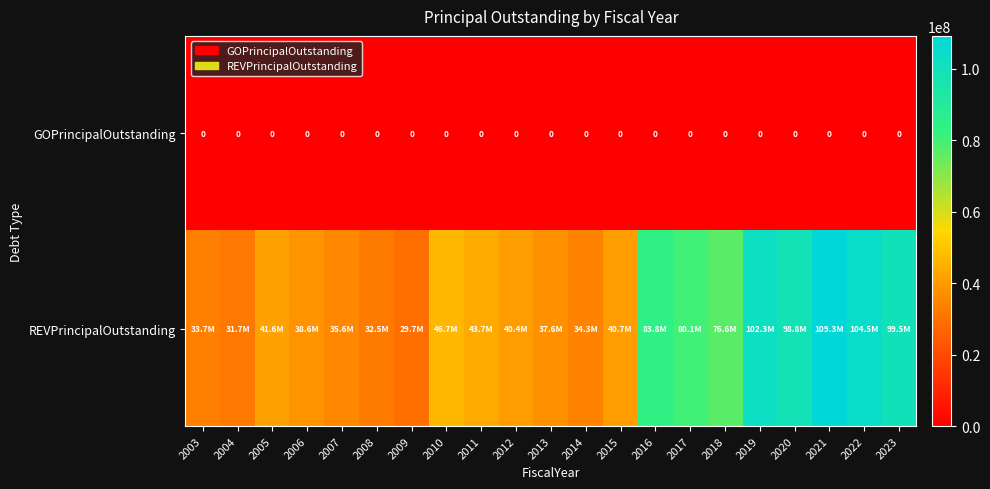

Which category has the lowest value across all series?

2003